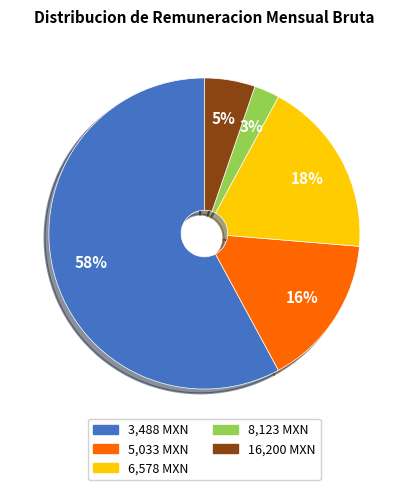

True or false: 5,033 MXN accounts for 25% of the total.

False